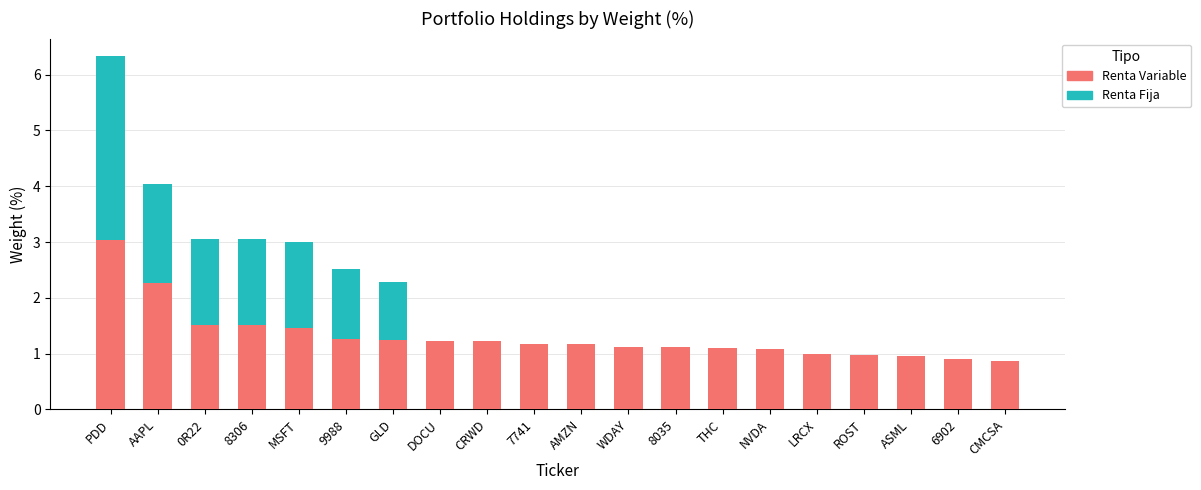

The value of Renta Variable at THC is 0.4. True or false?

False